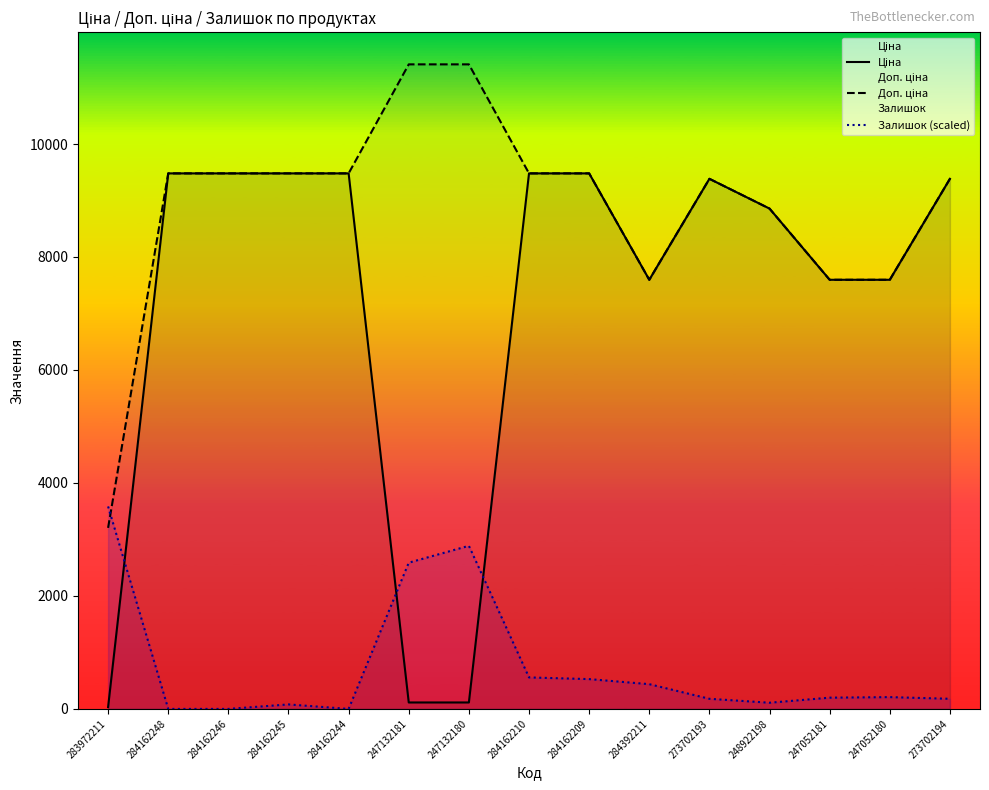

True or false: Ціна and Залишок (scaled) intersect in this chart.

True